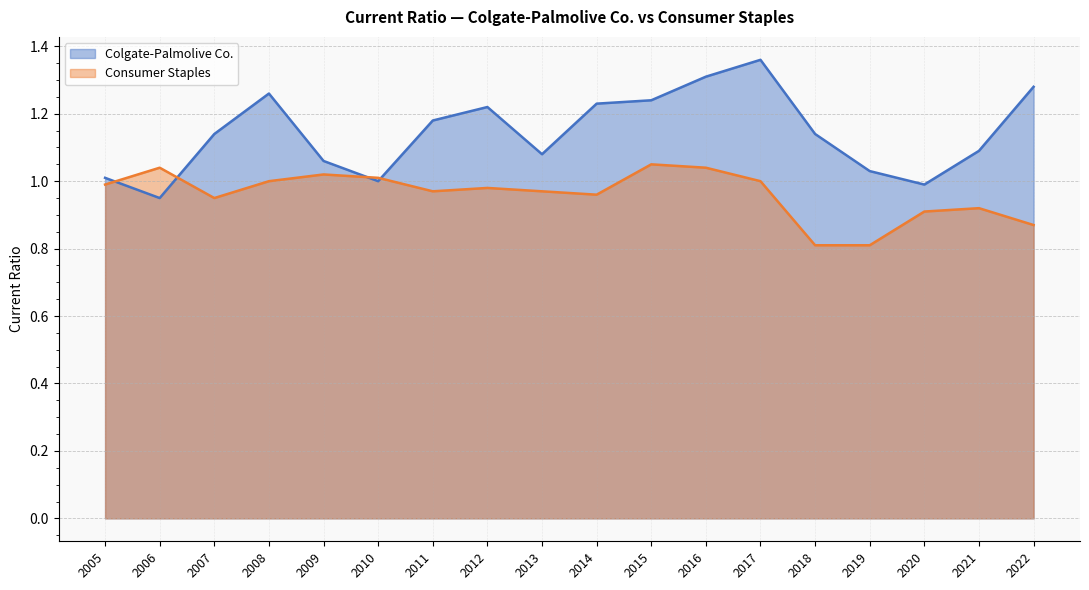

Between 2007 and 2005, which is larger?

2007